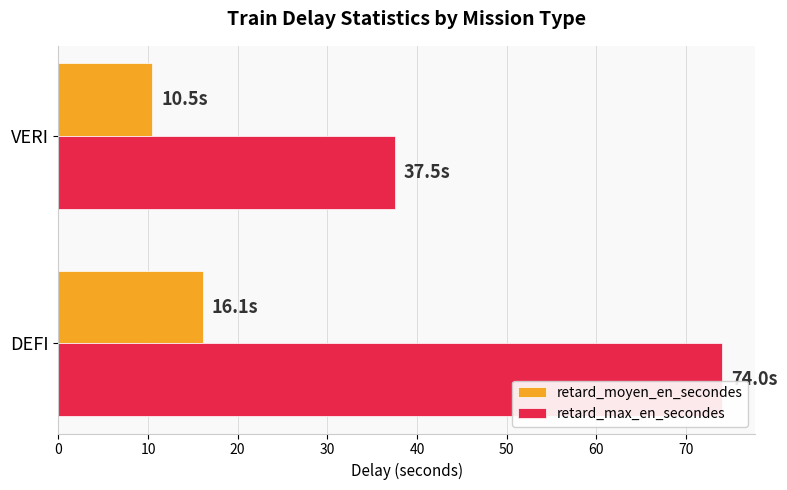

At which label does retard_max_en_secondes reach its minimum?

VERI